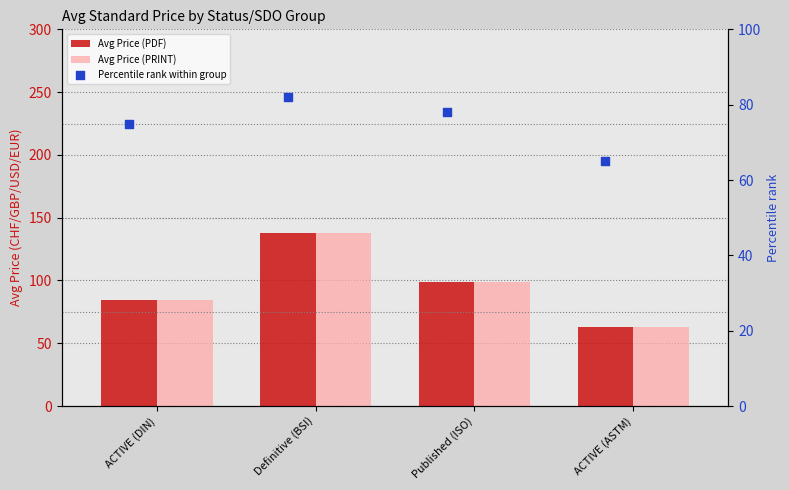

Is the value of Percentile rank within group at Definitive (BSI) greater than the value of Avg Price (PRINT) at Published (ISO)?

No